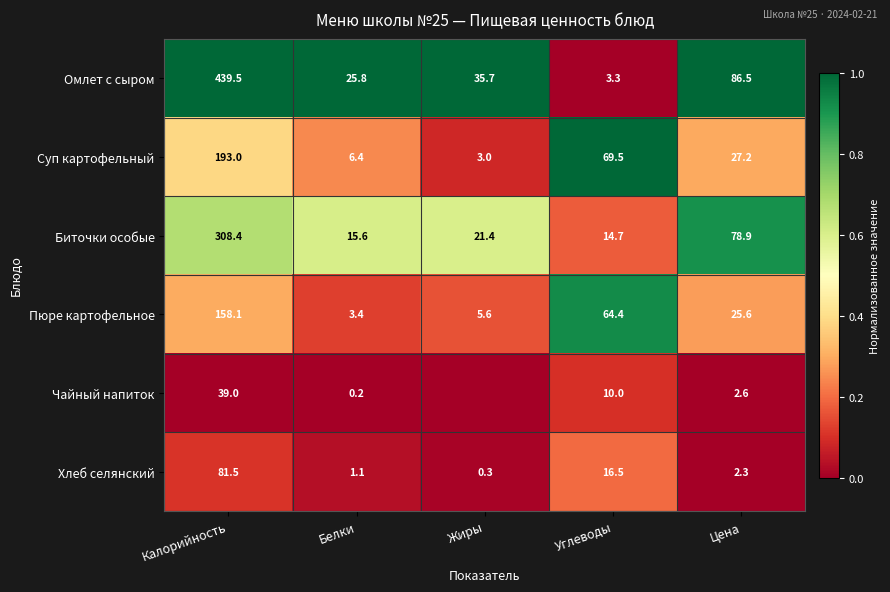

True or false: Биточки особые has a value of 0.2 at Белки.

False